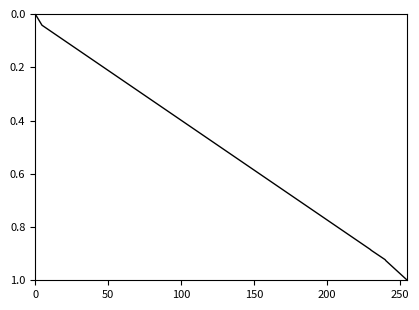

What is the difference between the maximum and minimum values?

1.0